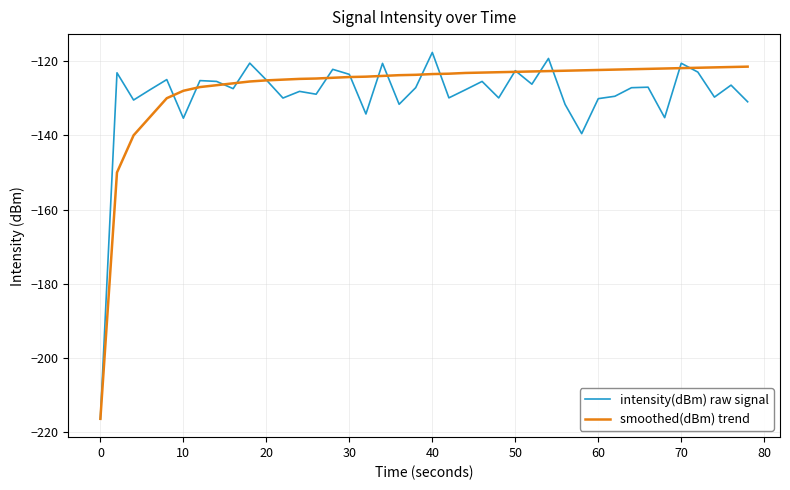

Does the chart display data point markers on the line(s)?

No